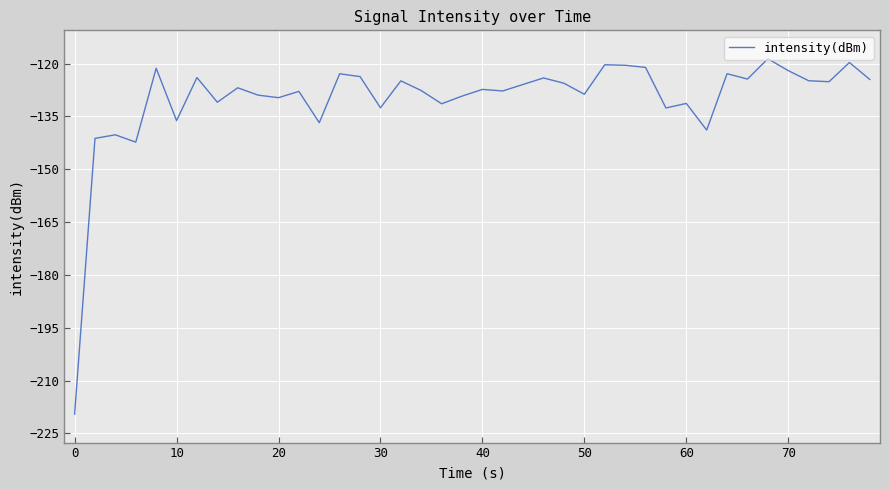

What is the difference between the maximum and minimum values?

100.9